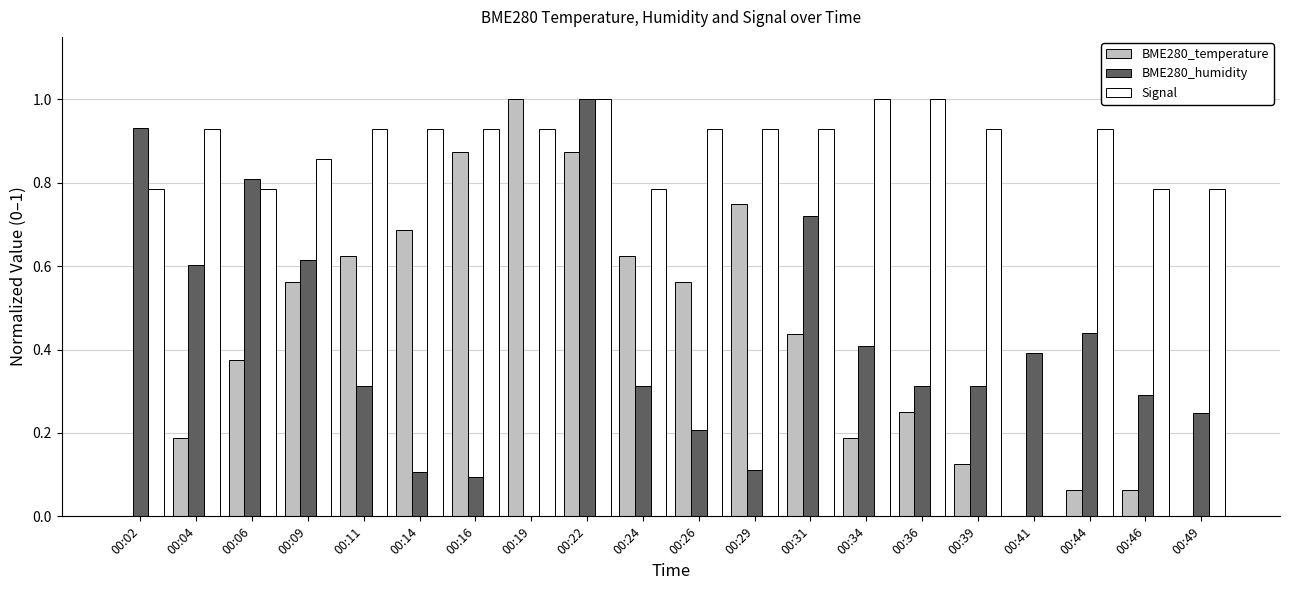

Is it true that Signal equals 1.1 at 00:24?

False